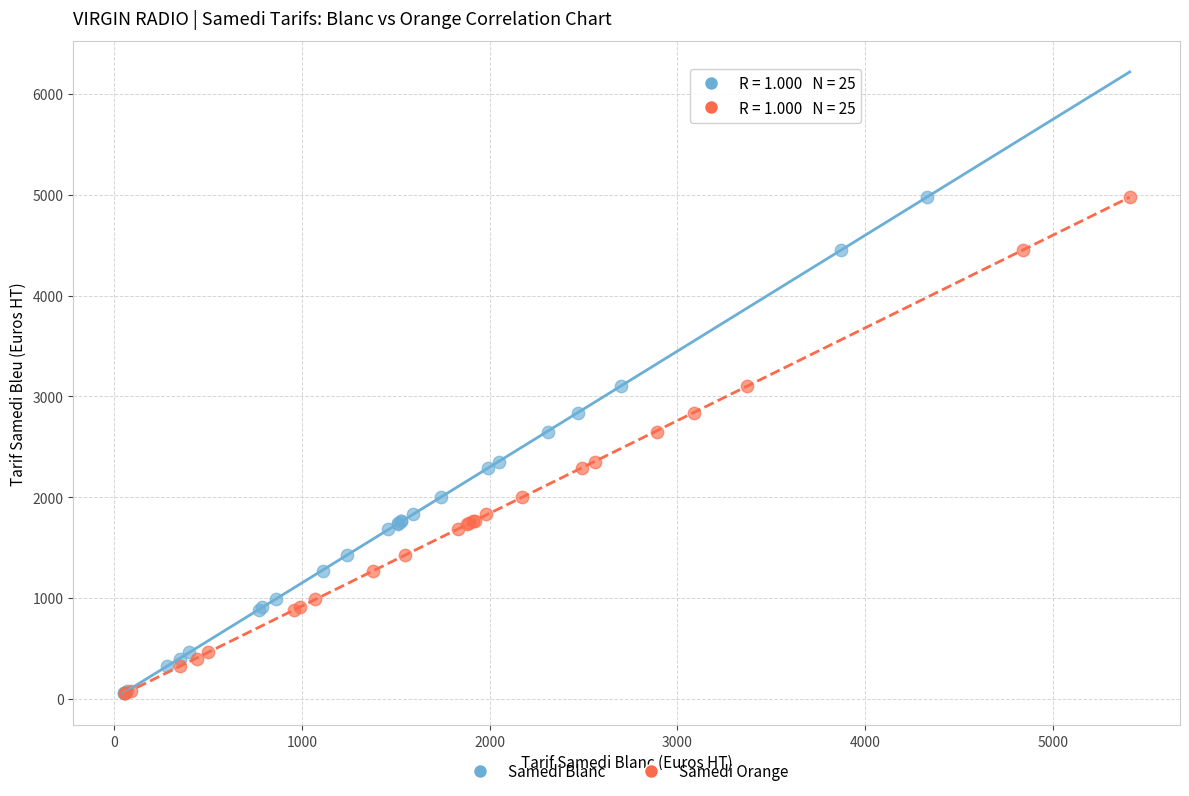

What are all the series names shown in the legend?

Samedi Blanc, Samedi Orange